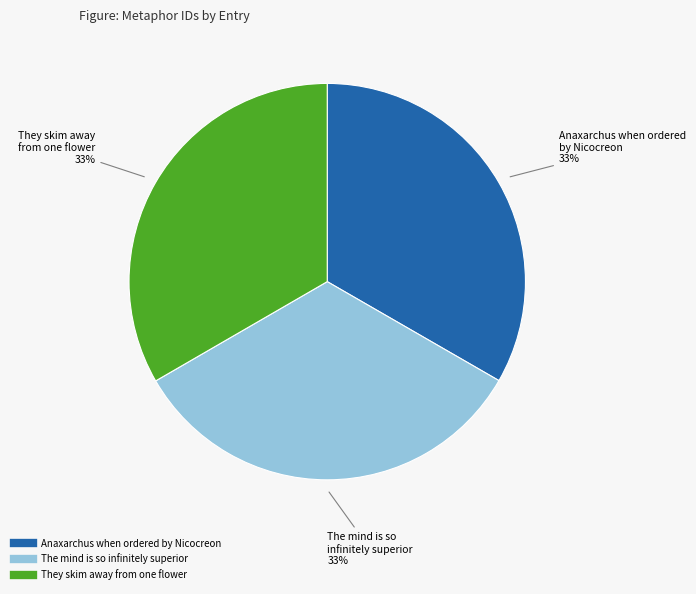

Is there any slice that represents more than half of the pie?

No